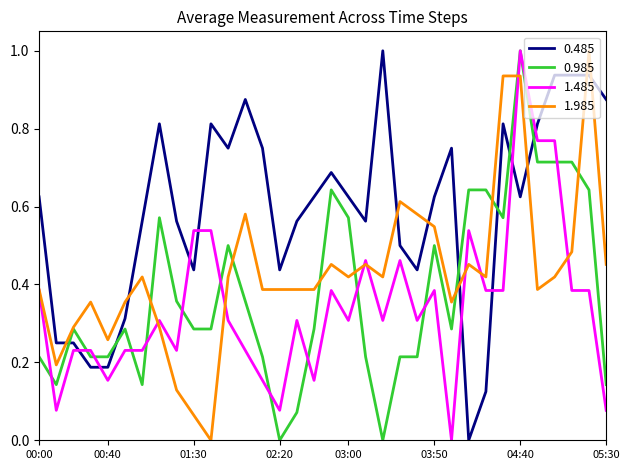

Which series has the largest total across all categories?

0.485